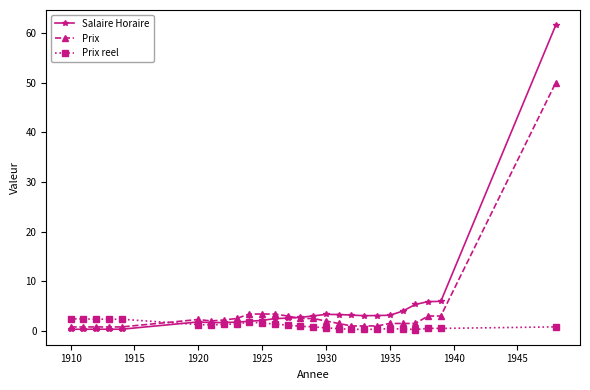

What is the maximum value for Salaire Horaire?

61.6